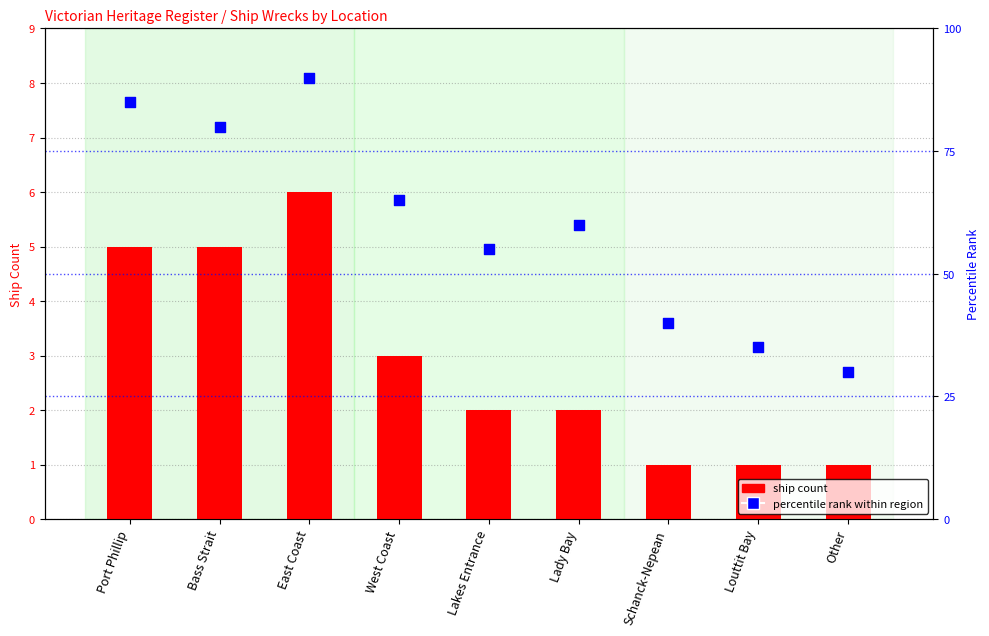

At which category is the sum across all series the highest?

East Coast